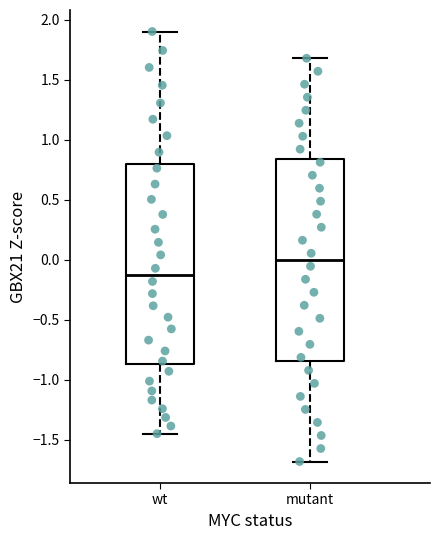

Reading left to right, transcribe this box plot: for each box, give where its median line is, the range the box spans, and where its two whiskers end, as read against the y-axis. The values are not printed on the chart, so give them approximately, as read against the axis.

wt: median -0.15, box -0.85 to 0.80, whiskers -1.45 to 1.90
mutant: median 0.00, box -0.85 to 0.85, whiskers -1.70 to 1.70